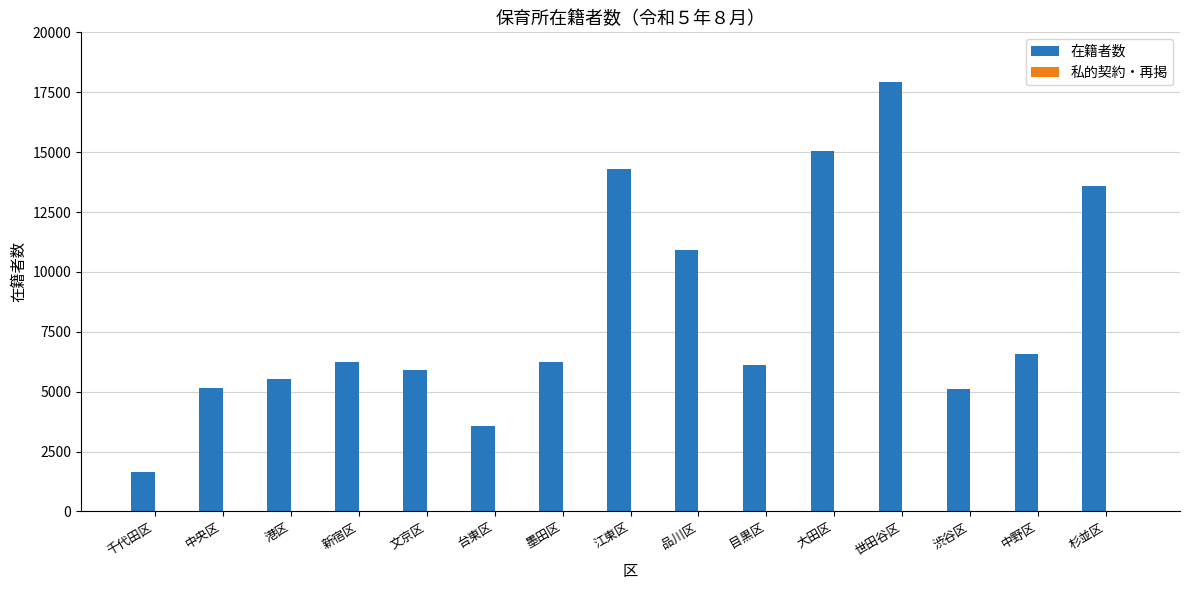

What is the greatest value displayed?

17916